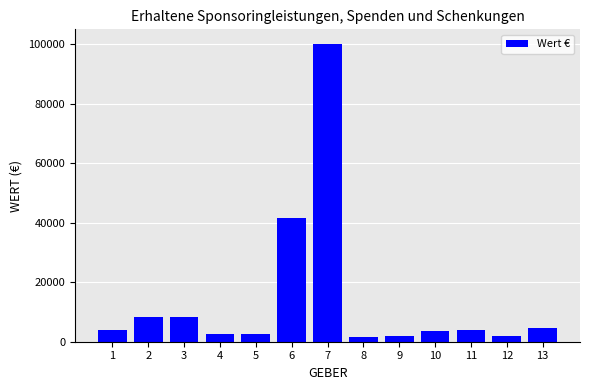

What is the maximum value shown in the chart?

100000.0